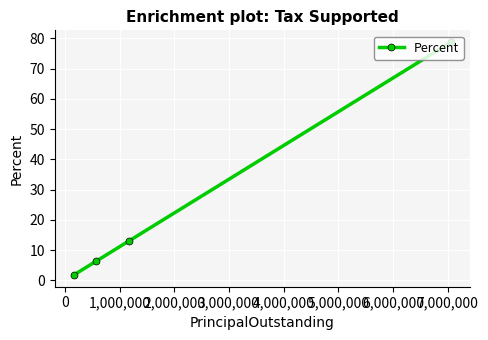

What is the value of the 4th point from the left?

78.8